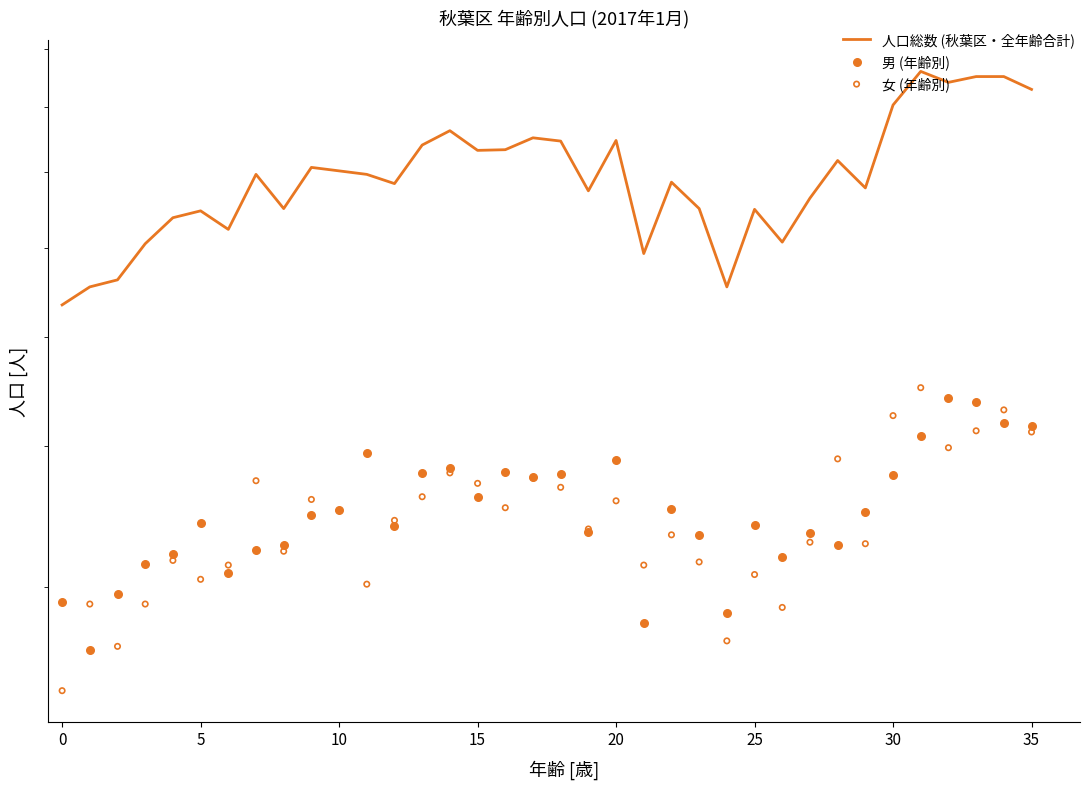

Which series has the widest spread of Y values?

人口総数 (秋葉区・全年齢合計)